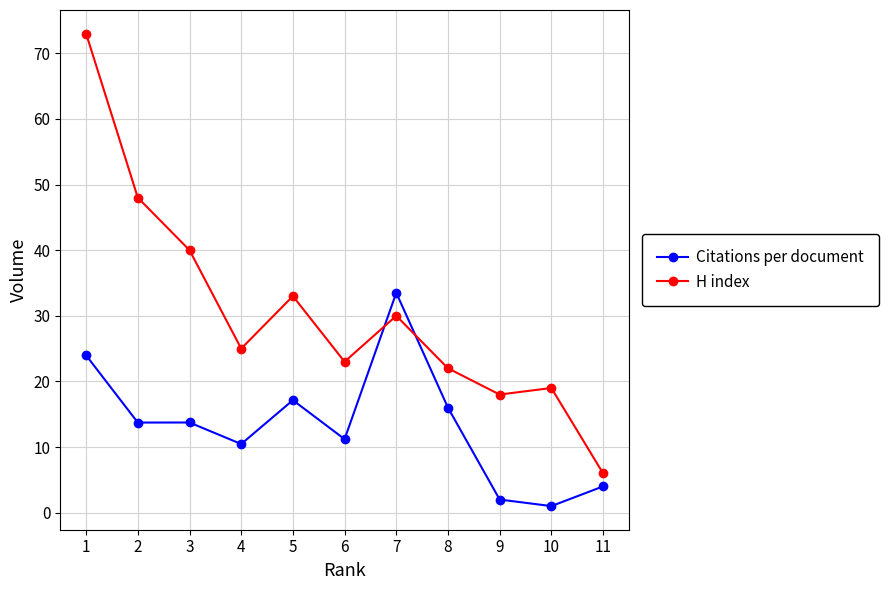

Which series has the largest range (max minus min)?

H index